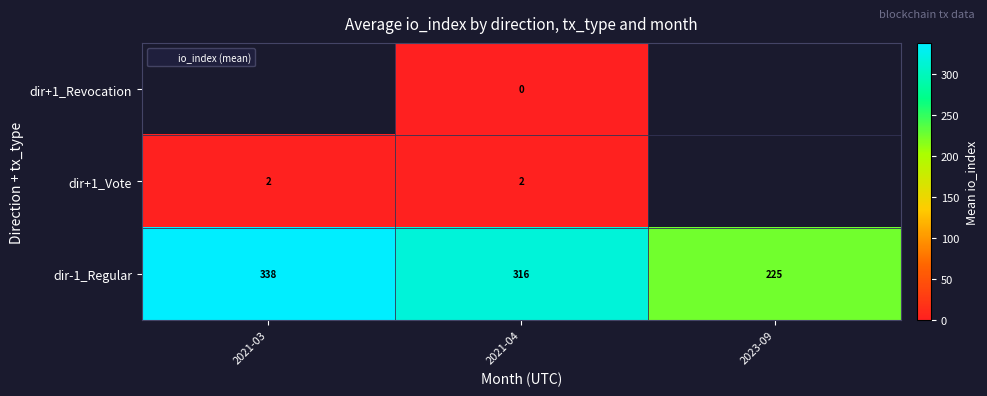

Count the number of categories in the chart.

3